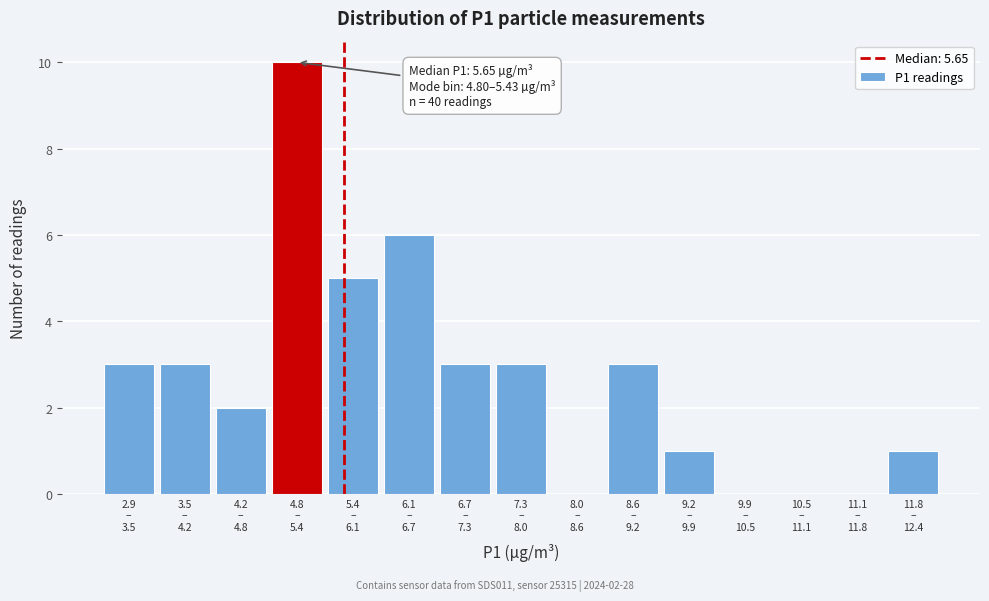

What is the sum of all values?

40